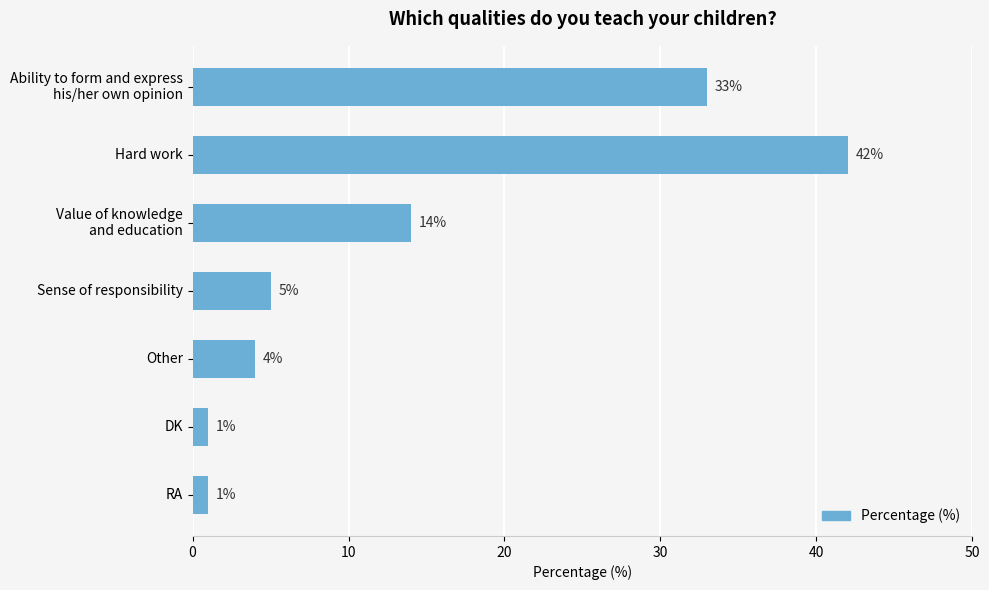

What is the change in value from Hard work to RA?

-41